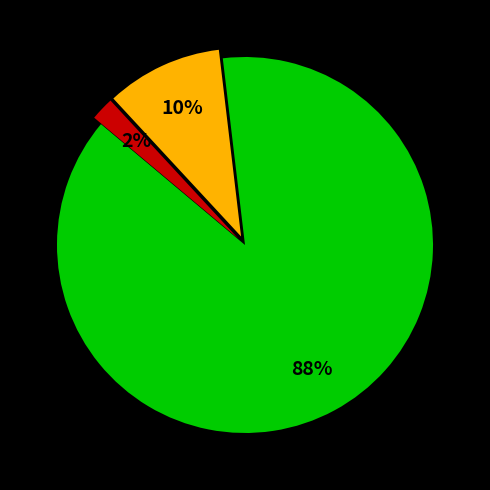

Does any single category account for the majority?

Yes